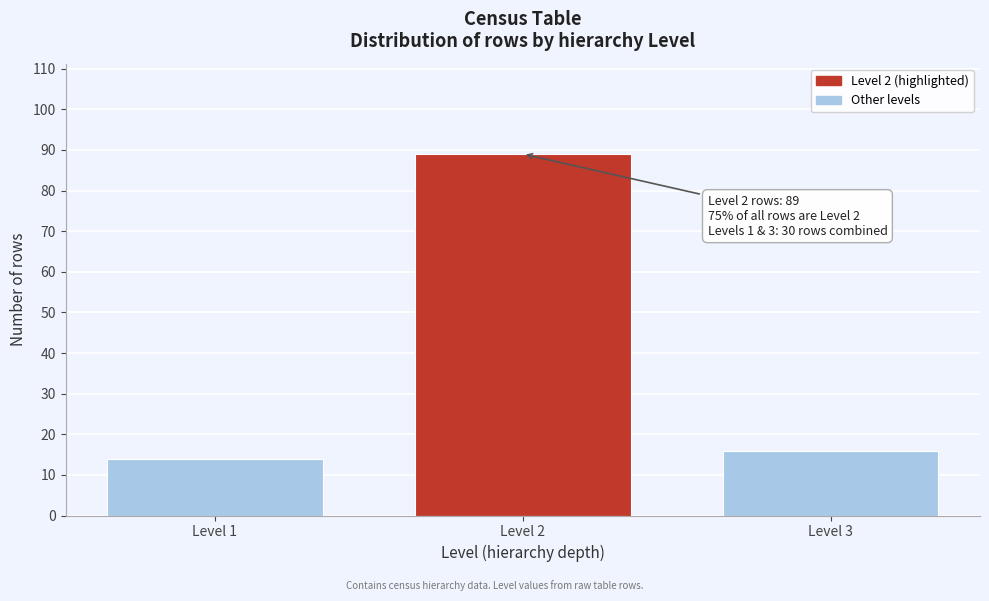

Reading right to left, list all the values displayed in this chart.

16	89	14